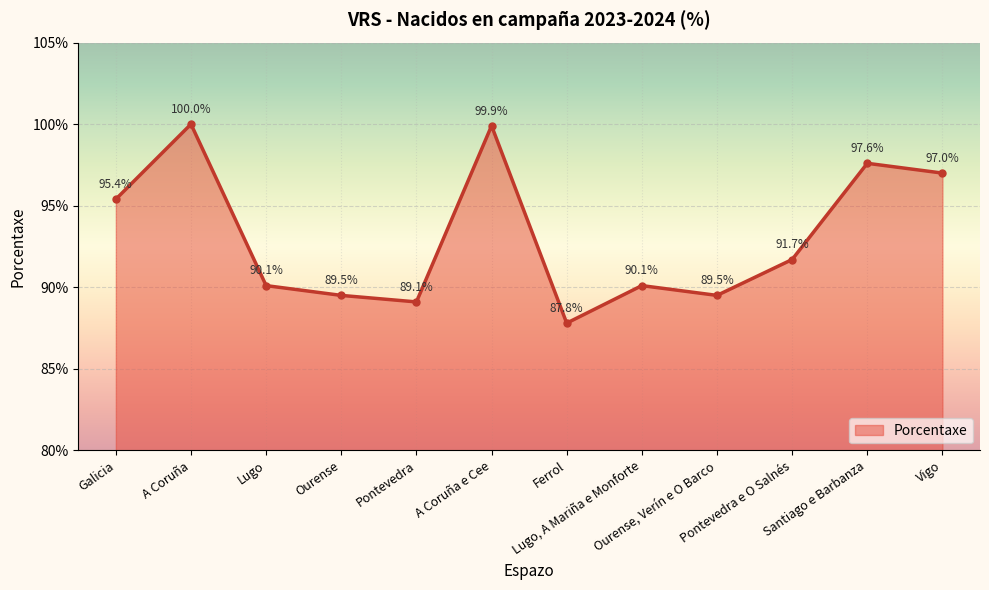

True or false: the data has more than 0 interior local peaks.

True